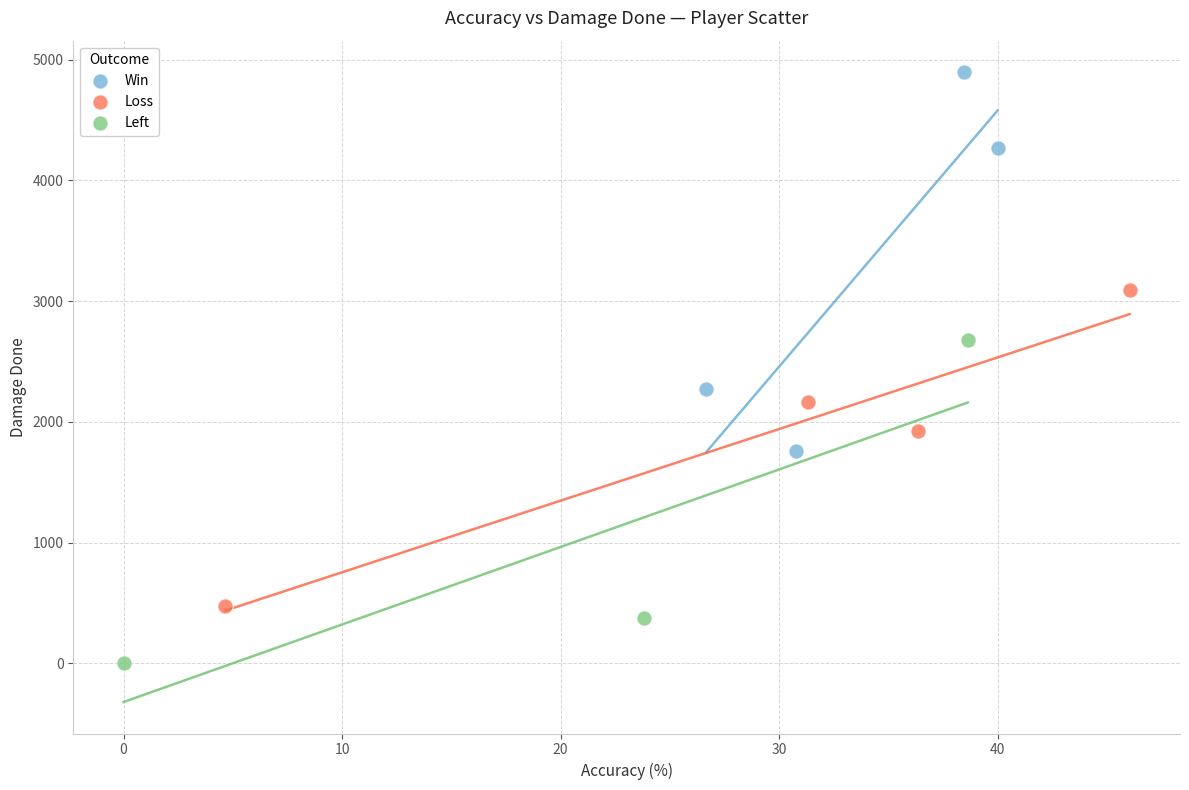

Which series contains the highest Y value?

Win